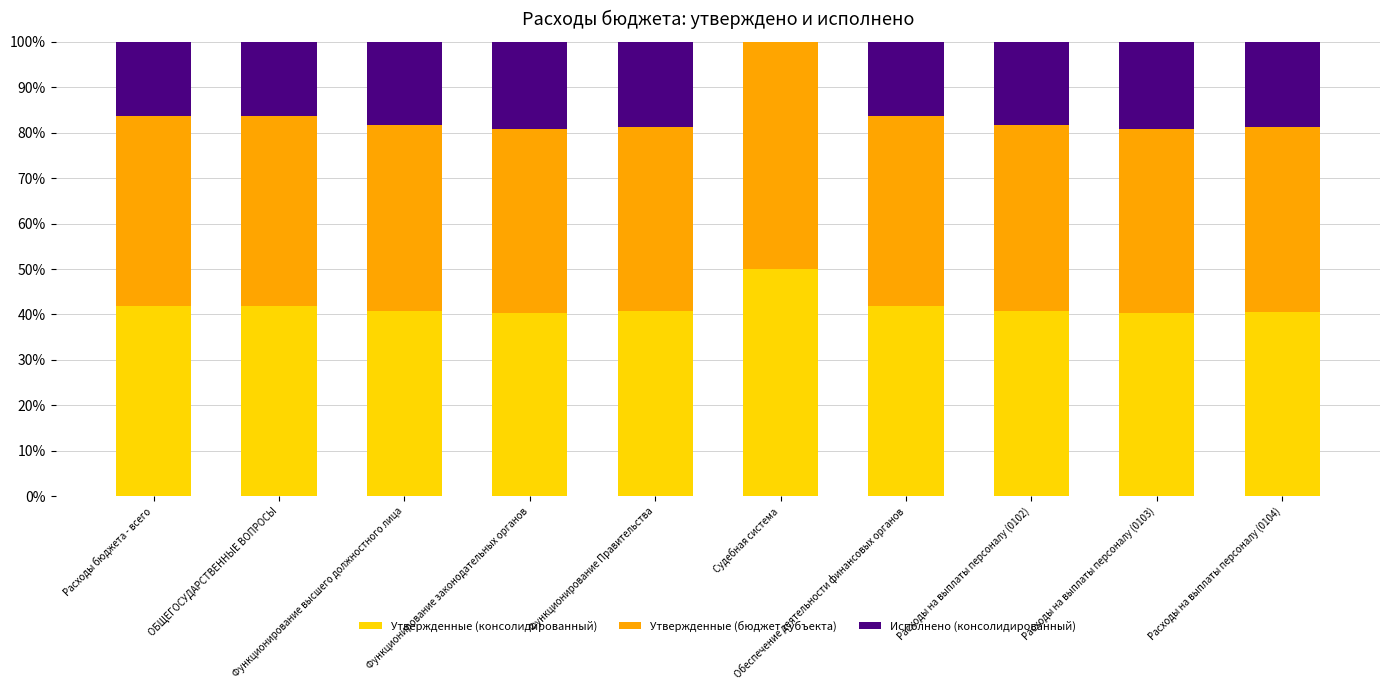

How many distinct data groups are displayed?

3